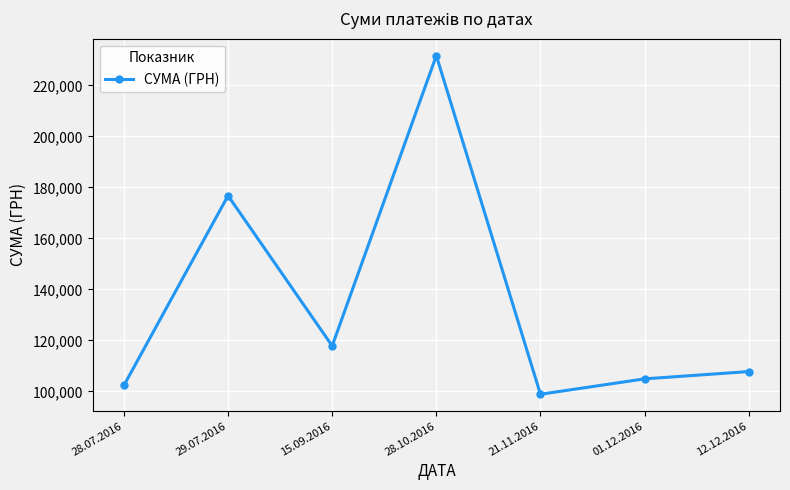

Reading right to left, list all the values displayed in this chart.

12.12.2016=107760.1	01.12.2016=104899.0	21.11.2016=98859.0	28.10.2016=231659.3	15.09.2016=117824.4	29.07.2016=176736.5	28.07.2016=102311.0